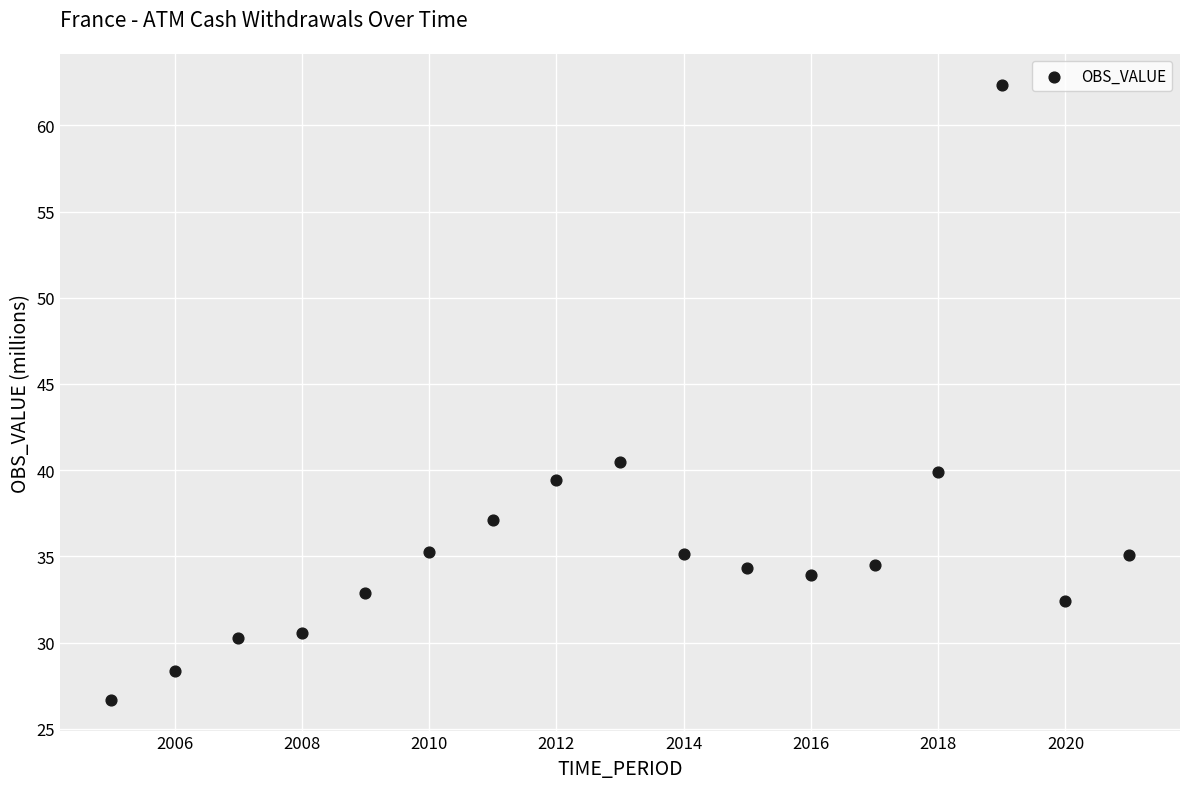

What Y value in the scatter plot is closest to 44?

40.5